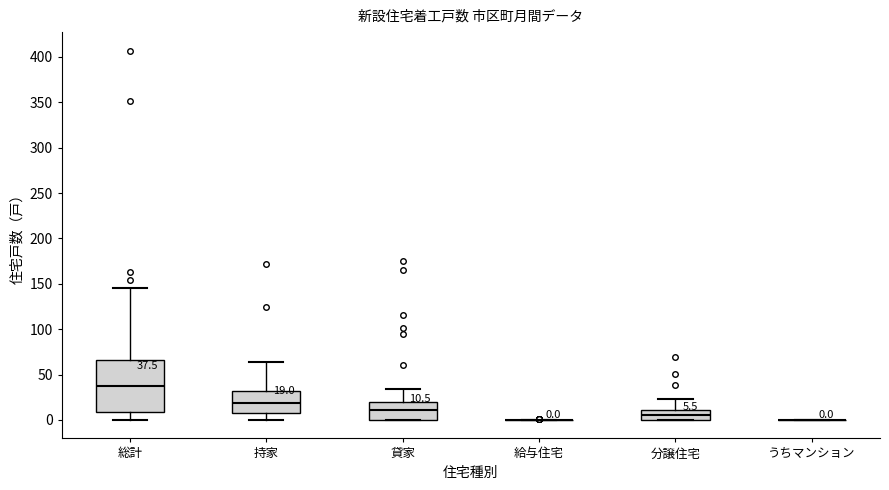

Which box is the tallest, from its lower edge to its upper edge?

総計